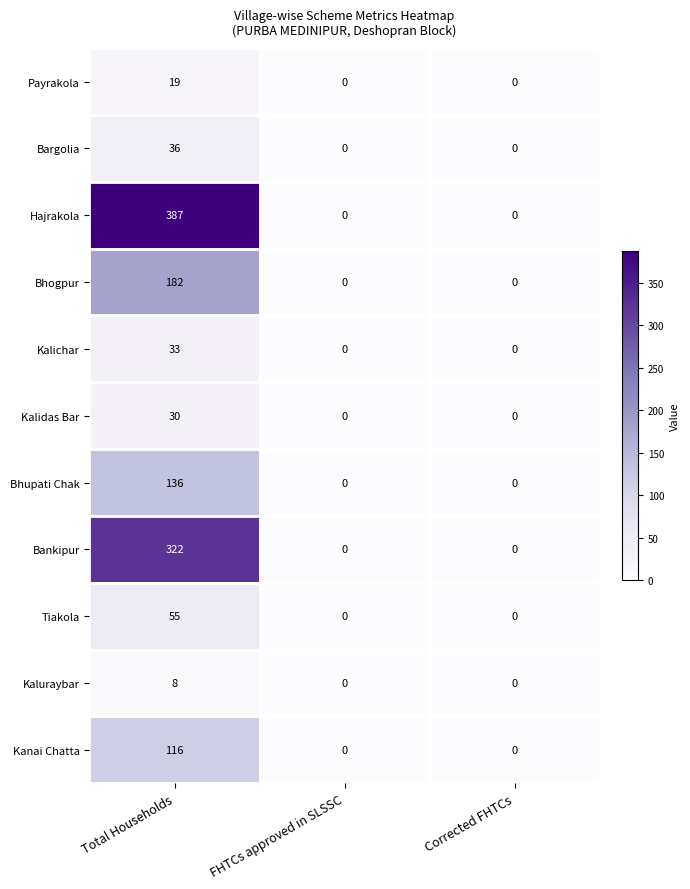

Which series has the largest total across all categories?

Hajrakola